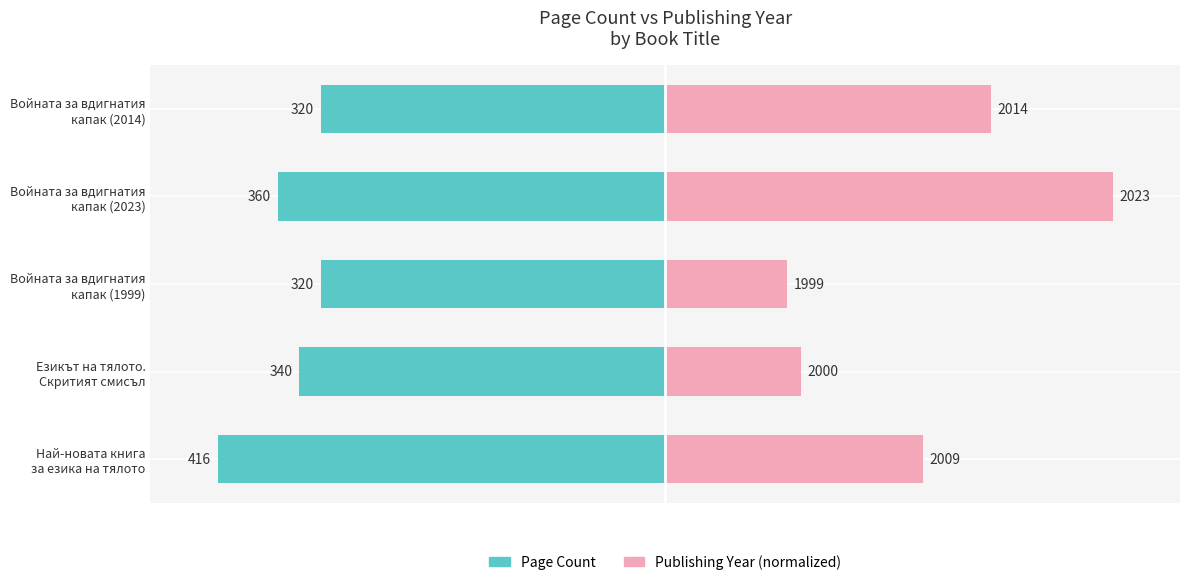

What are all the series names shown in the legend?

Page Count, Publishing Year (normalized)